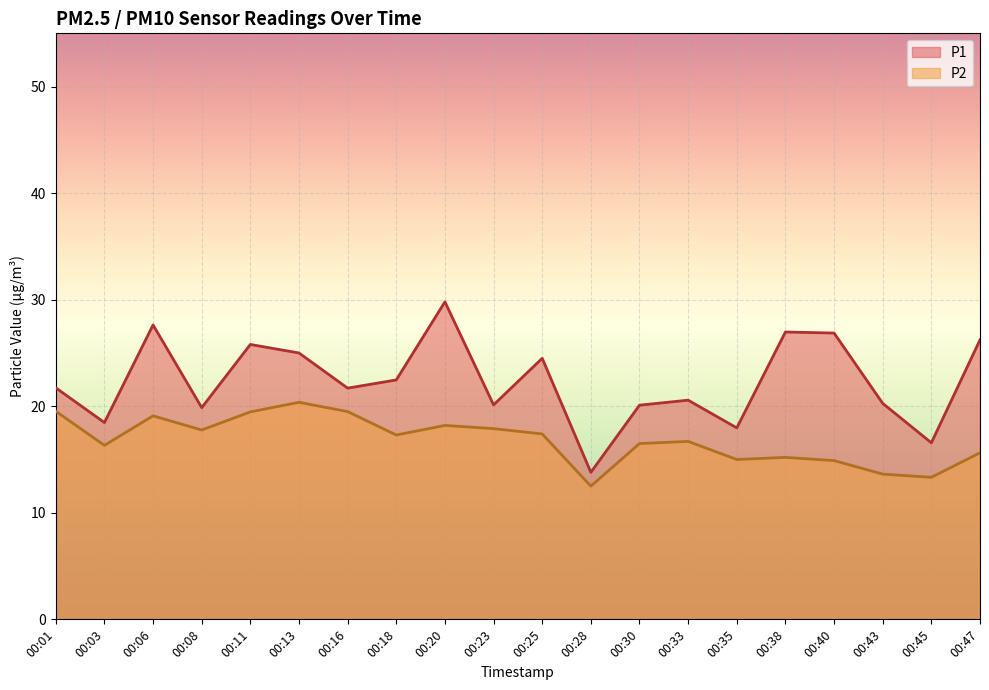

Is the value of P1 at 00:35 greater than the value of P2 at 00:25?

Yes